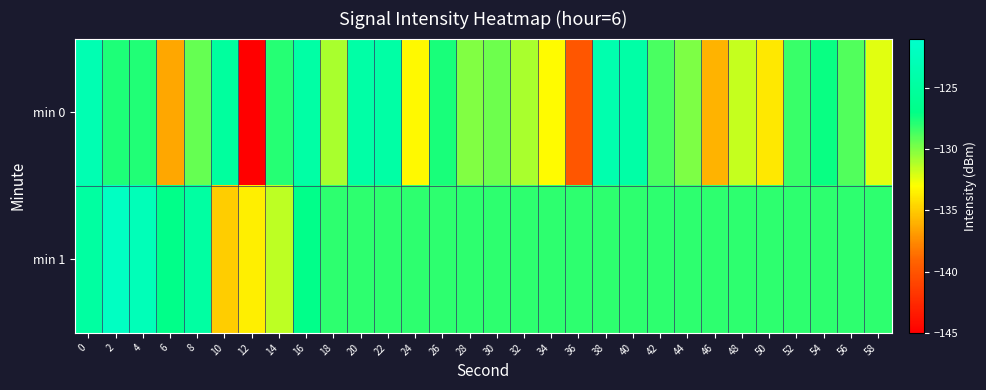

Reading right to left, list all the values displayed in this chart.

min 0: 58=-132.3	56=-128.9	54=-127.2	52=-128.3	50=-133.9	48=-131.6	46=-135.9	44=-130.0	42=-128.7	40=-124.4	38=-123.7	36=-139.9	34=-133.2	32=-131.0	30=-129.6	28=-130.0	26=-127.6	24=-133.2	22=-124.4	20=-124.4	18=-131.0	16=-124.4	14=-127.9	12=-145.0	10=-125.1	8=-129.4	6=-136.4	4=-127.8	2=-127.7	0=-123.3
min 1: 58=-128.0	56=-128.0	54=-128.0	52=-128.0	50=-128.0	48=-128.0	46=-128.0	44=-128.0	42=-128.0	40=-128.0	38=-128.0	36=-128.0	34=-128.0	32=-128.0	30=-128.0	28=-128.0	26=-128.0	24=-128.0	22=-128.0	20=-128.0	18=-128.0	16=-126.8	14=-131.5	12=-133.6	10=-135.0	8=-124.7	6=-126.8	4=-122.7	2=-121.9	0=-124.8